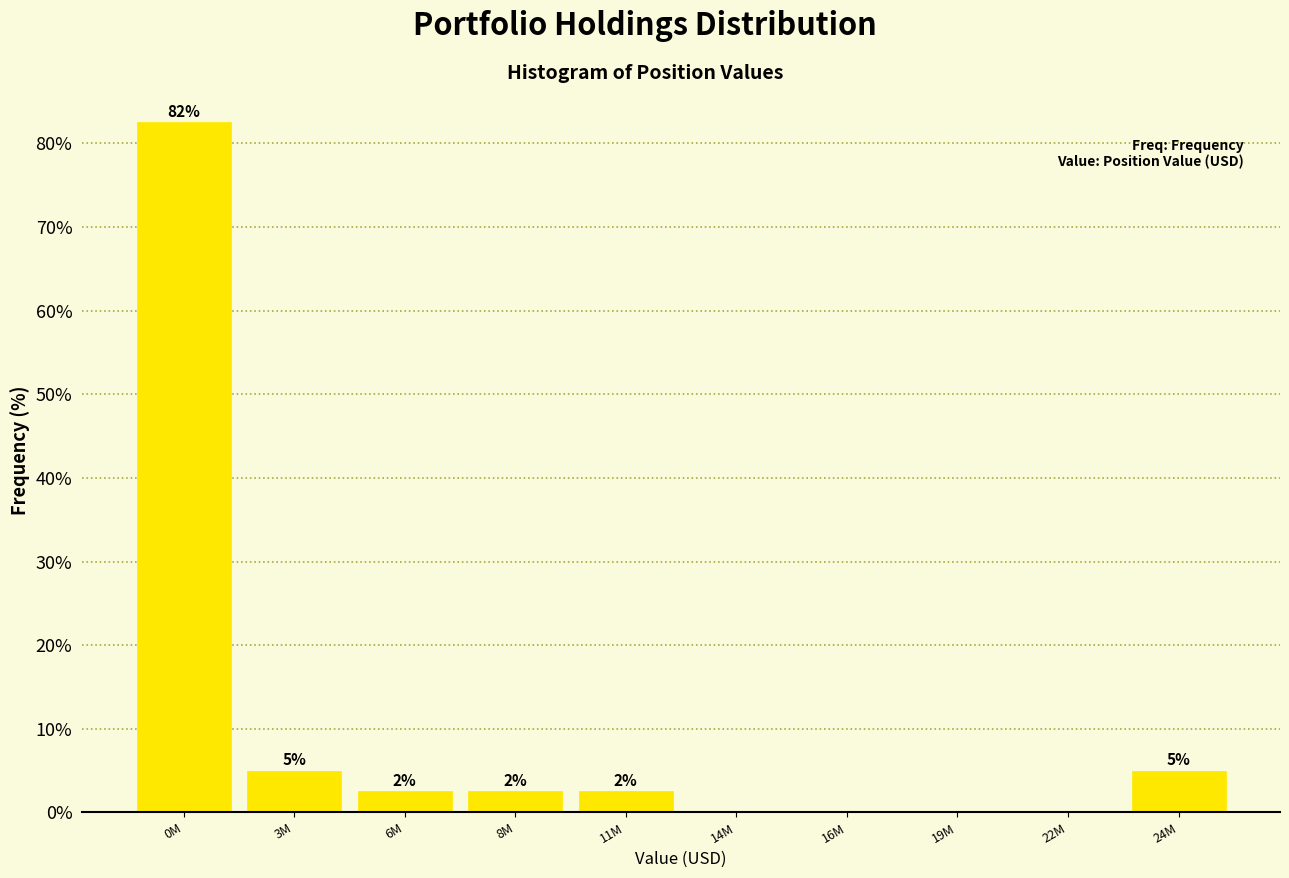

Are the bars horizontal?

No